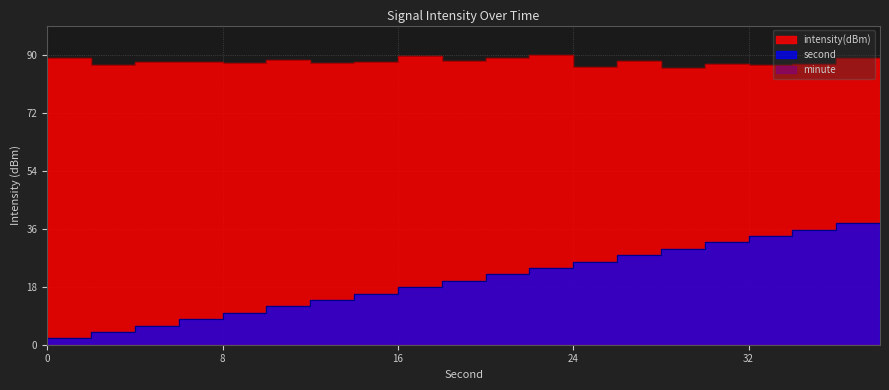

List the labels in order of second value, smallest first.

0, 2, 4, 6, 8, 10, 12, 14, 16, 18, 20, 22, 24, 26, 28, 30, 32, 34, 36, 38